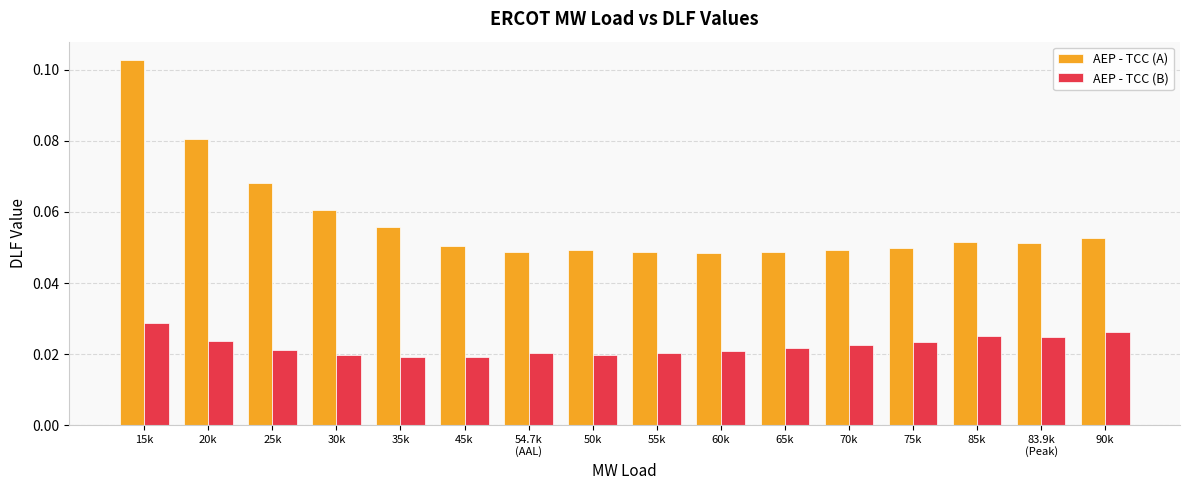

At which category is the sum across all series the highest?

15k